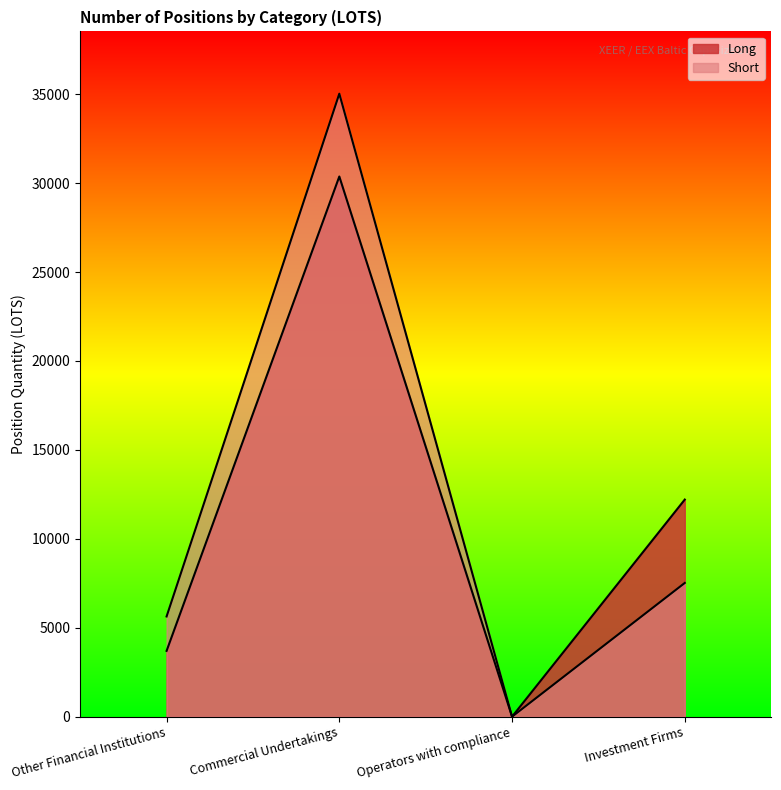

What is the label of the 1st point from the right?

Investment Firms